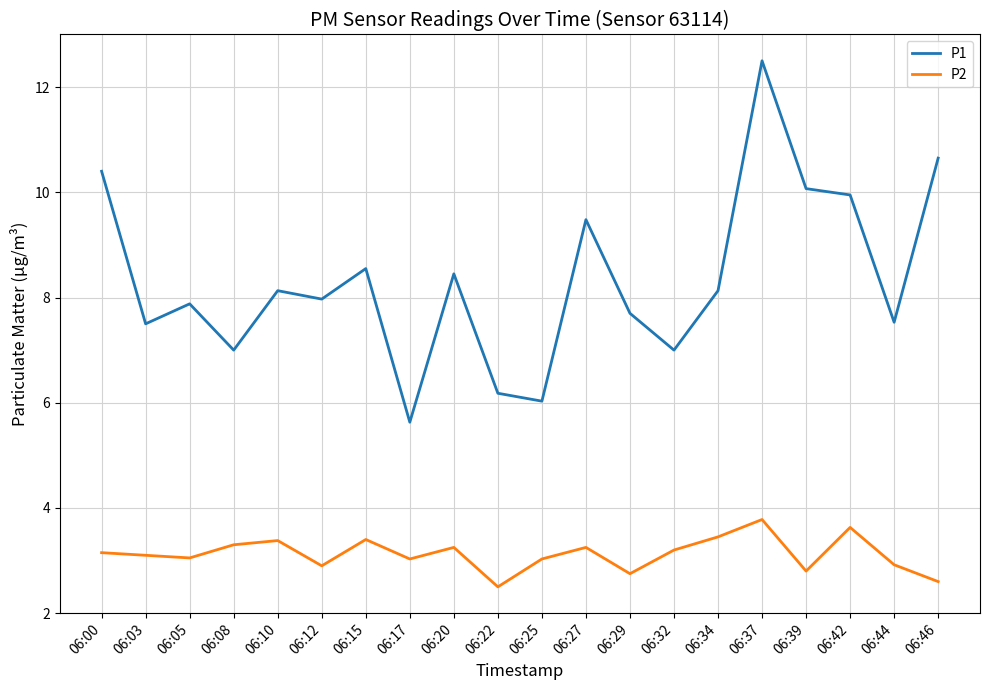

Which category has the lowest value in the P1 series?

06:17